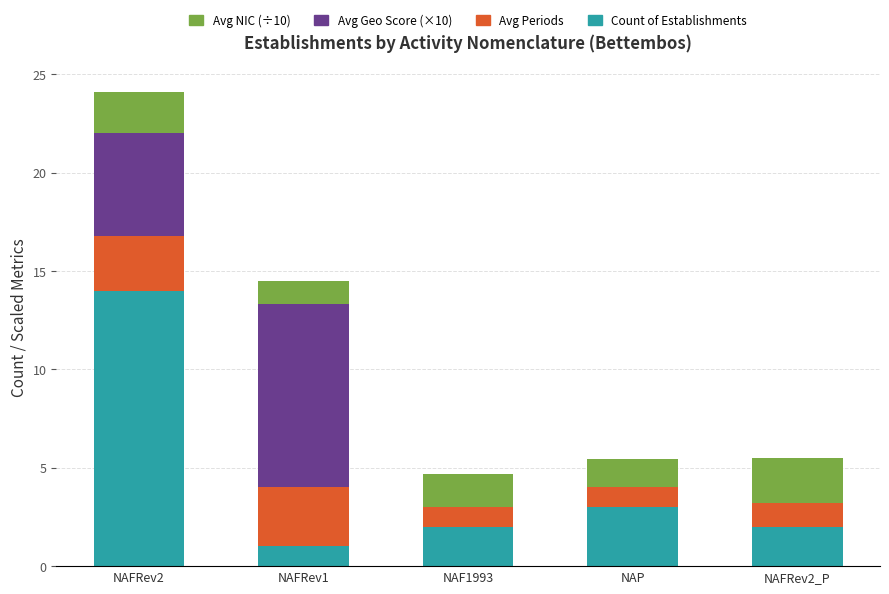

What are all the series names shown in the legend?

Avg NIC (÷10), Avg Geo Score (×10), Avg Periods, Count of Establishments